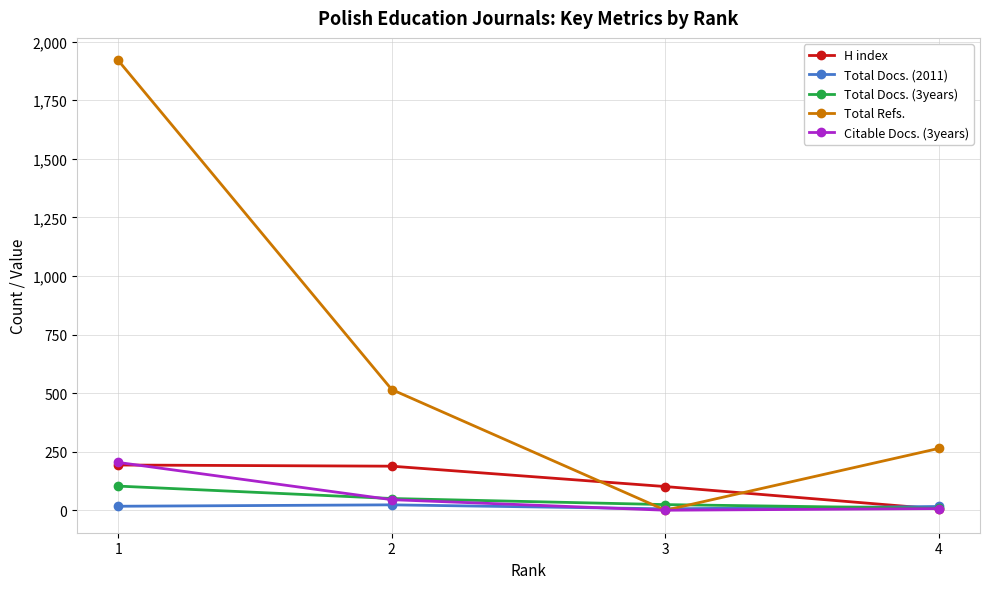

Which series has the largest total across all categories?

Total Refs.